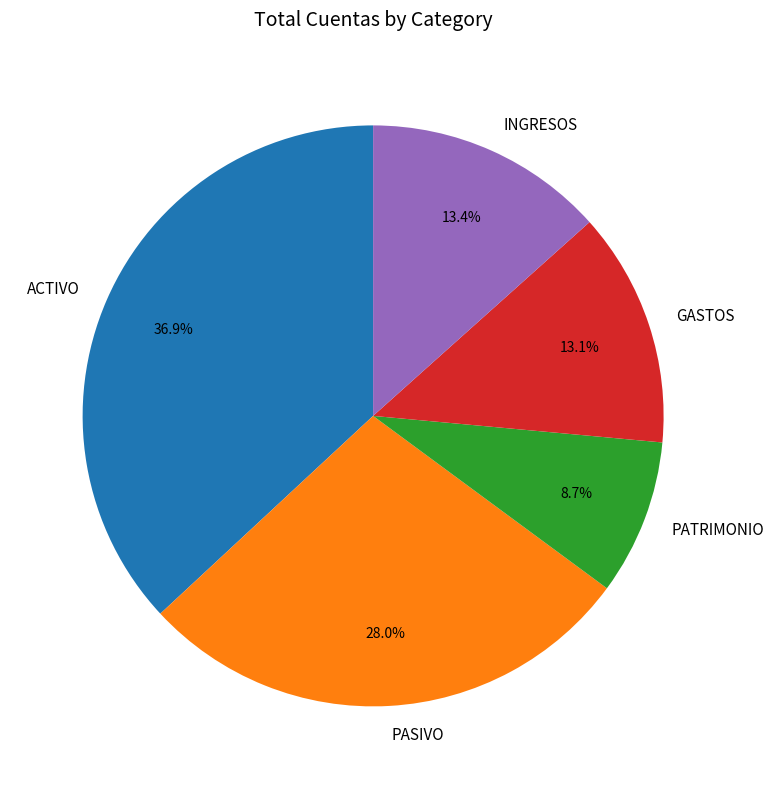

To the nearest percent, what portion does PASIVO represent?

28%